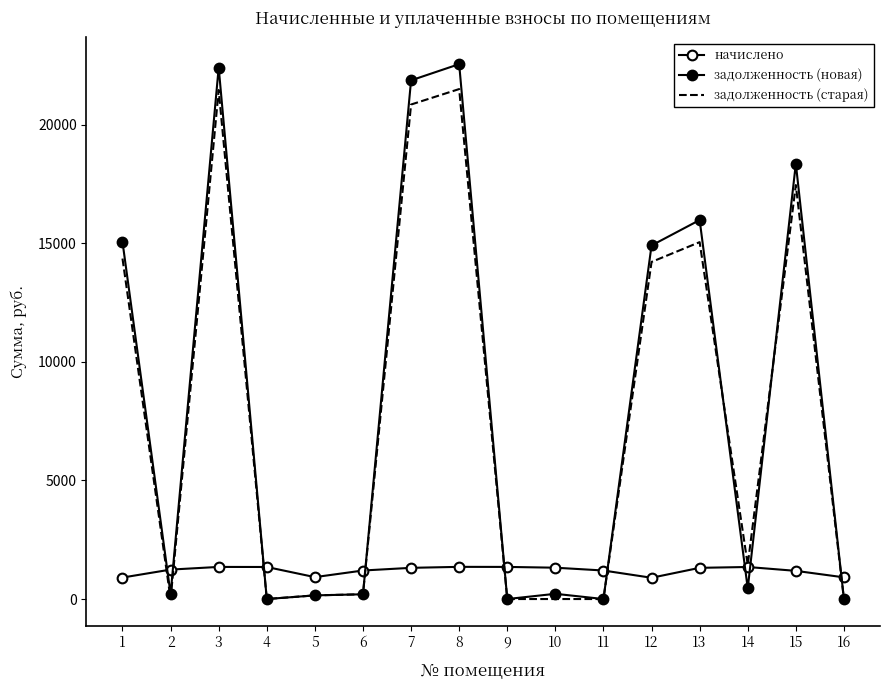

Rank the series by their maximum value, from highest to lowest.

задолженность (новая), задолженность (старая), начислено